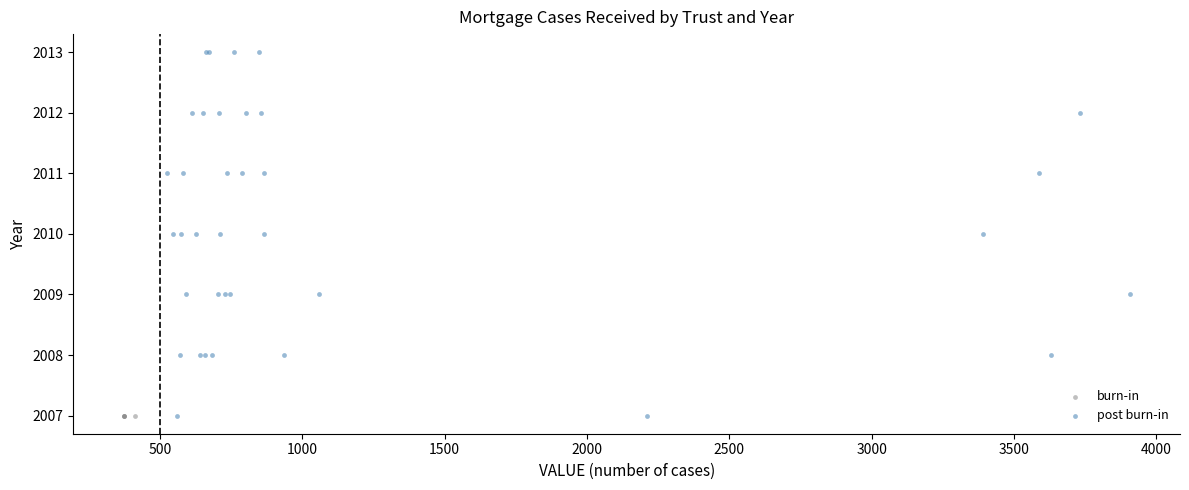

Which series reaches the maximum Y coordinate?

post burn-in